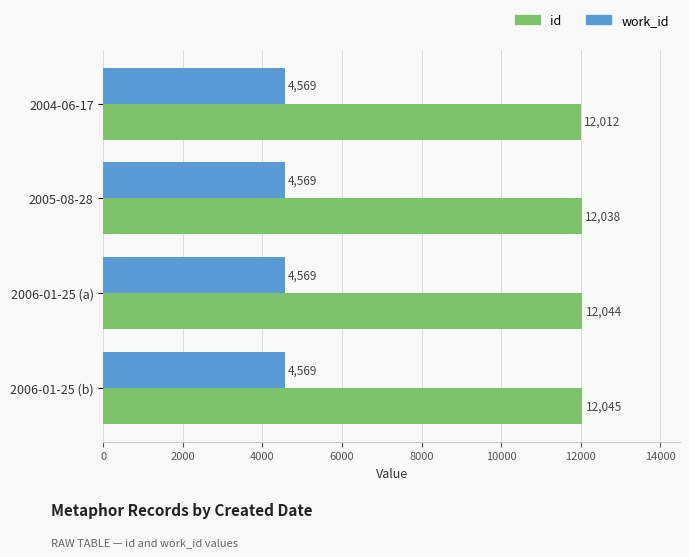

True or false: work_id has a value of 1635 at 2005-08-28.

False